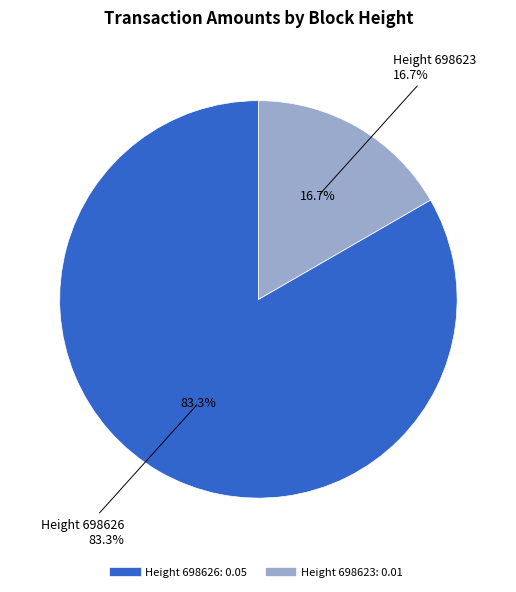

What percentage do 698623 and 698626 together represent?

100.0%